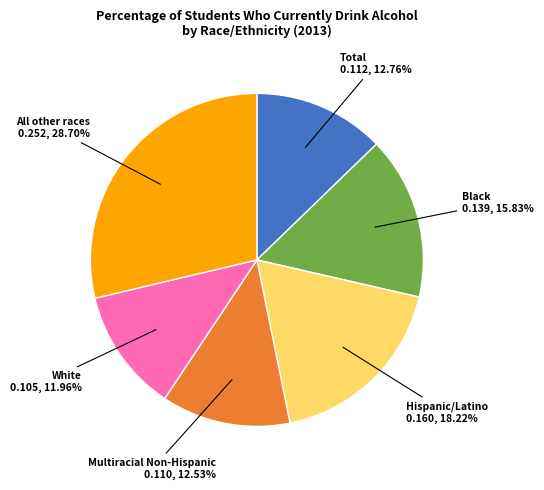

Is there any slice that represents more than half of the pie?

No